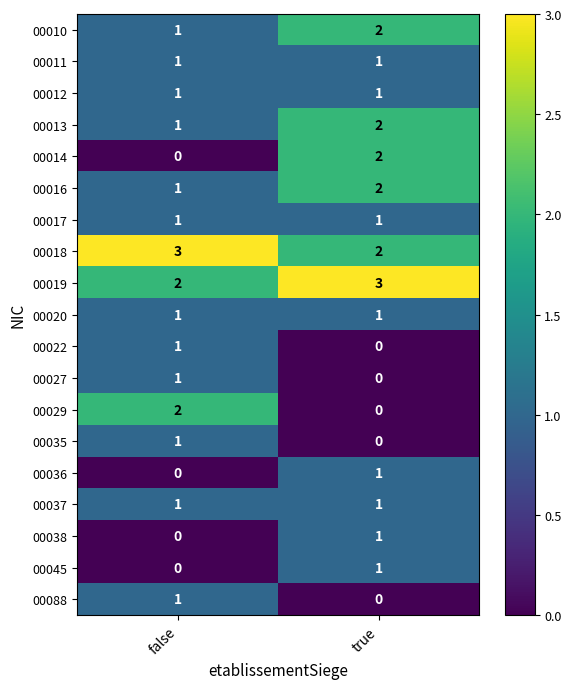

What is the spread (max minus min) of values at true?

3